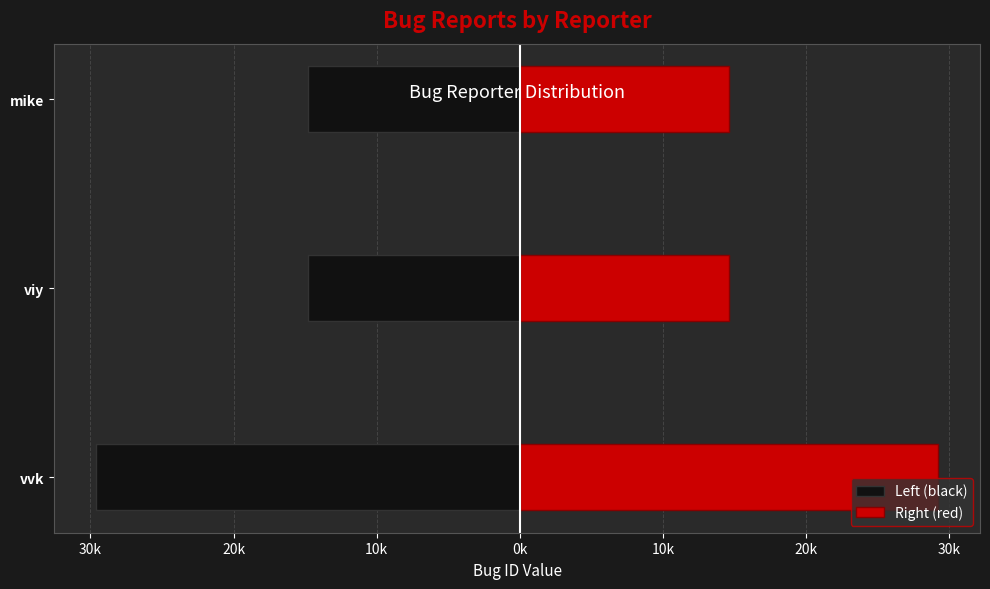

Rank the series by their maximum value, from lowest to highest.

Left (black), Right (red)